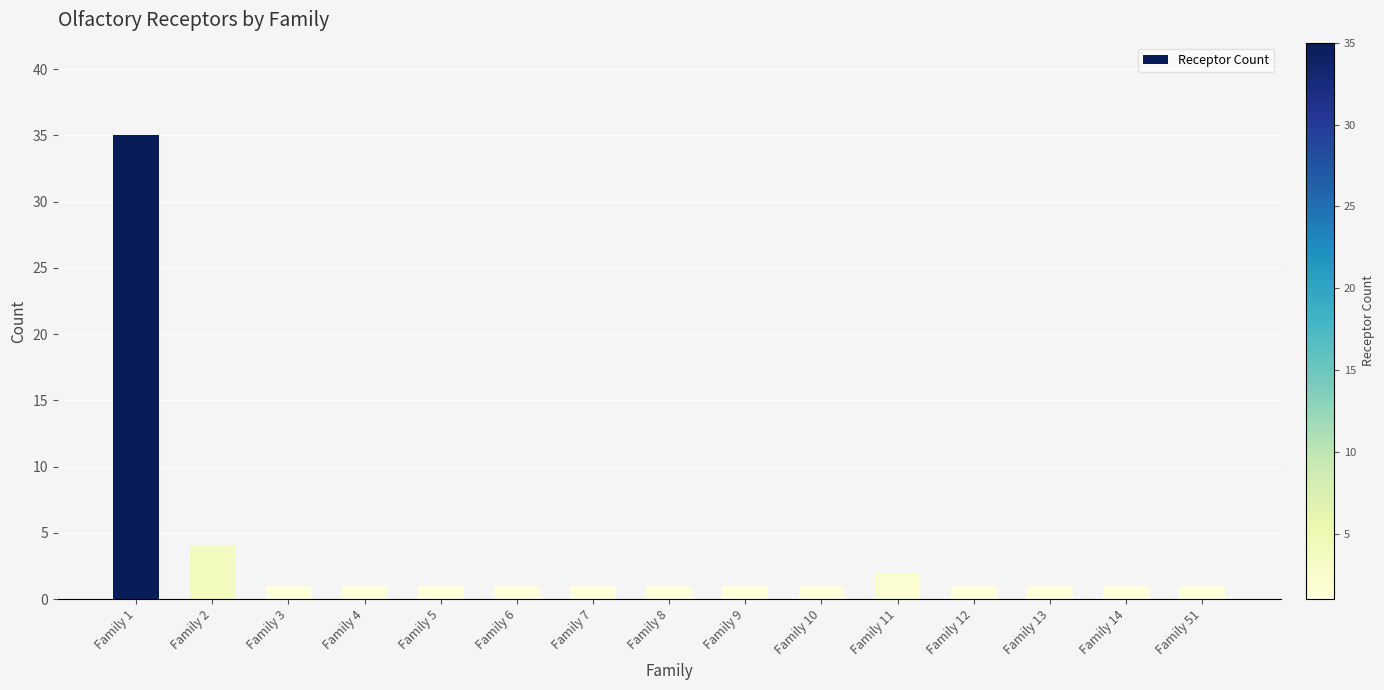

What is the change in value from Family 11 to Family 12?

-1